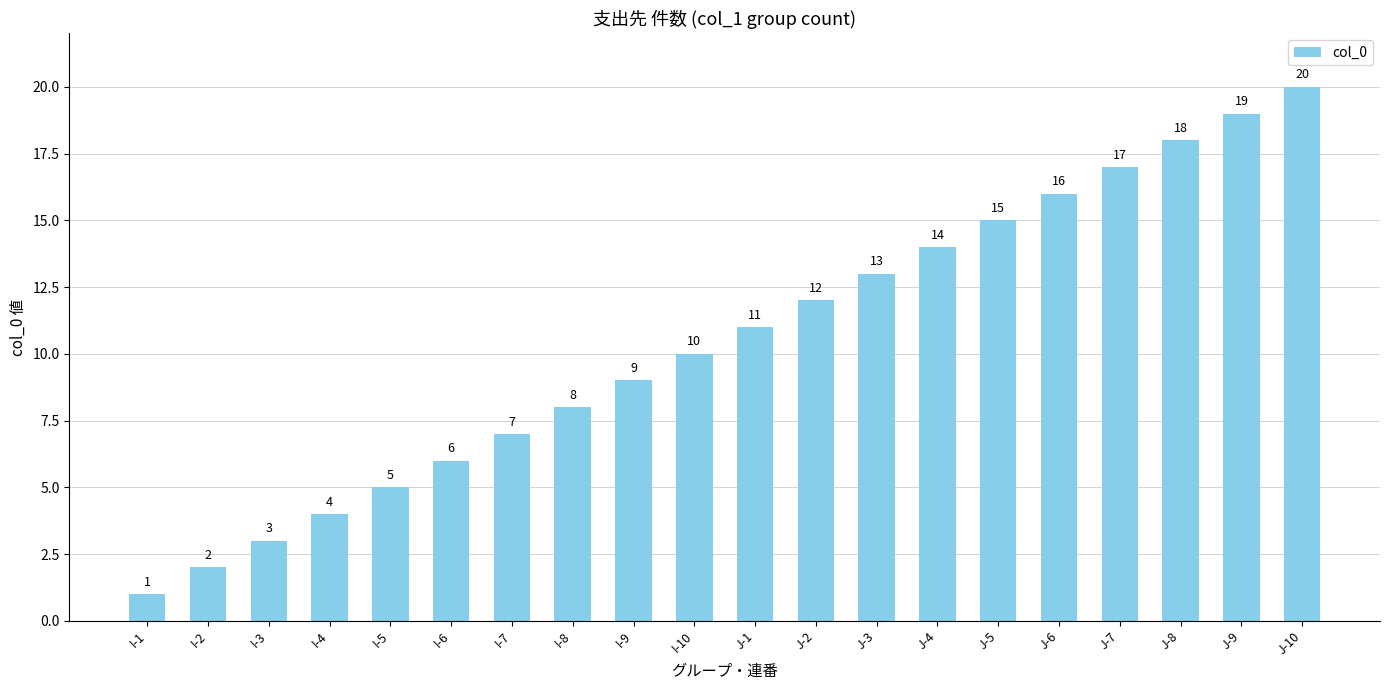

How many bars are there in total?

20